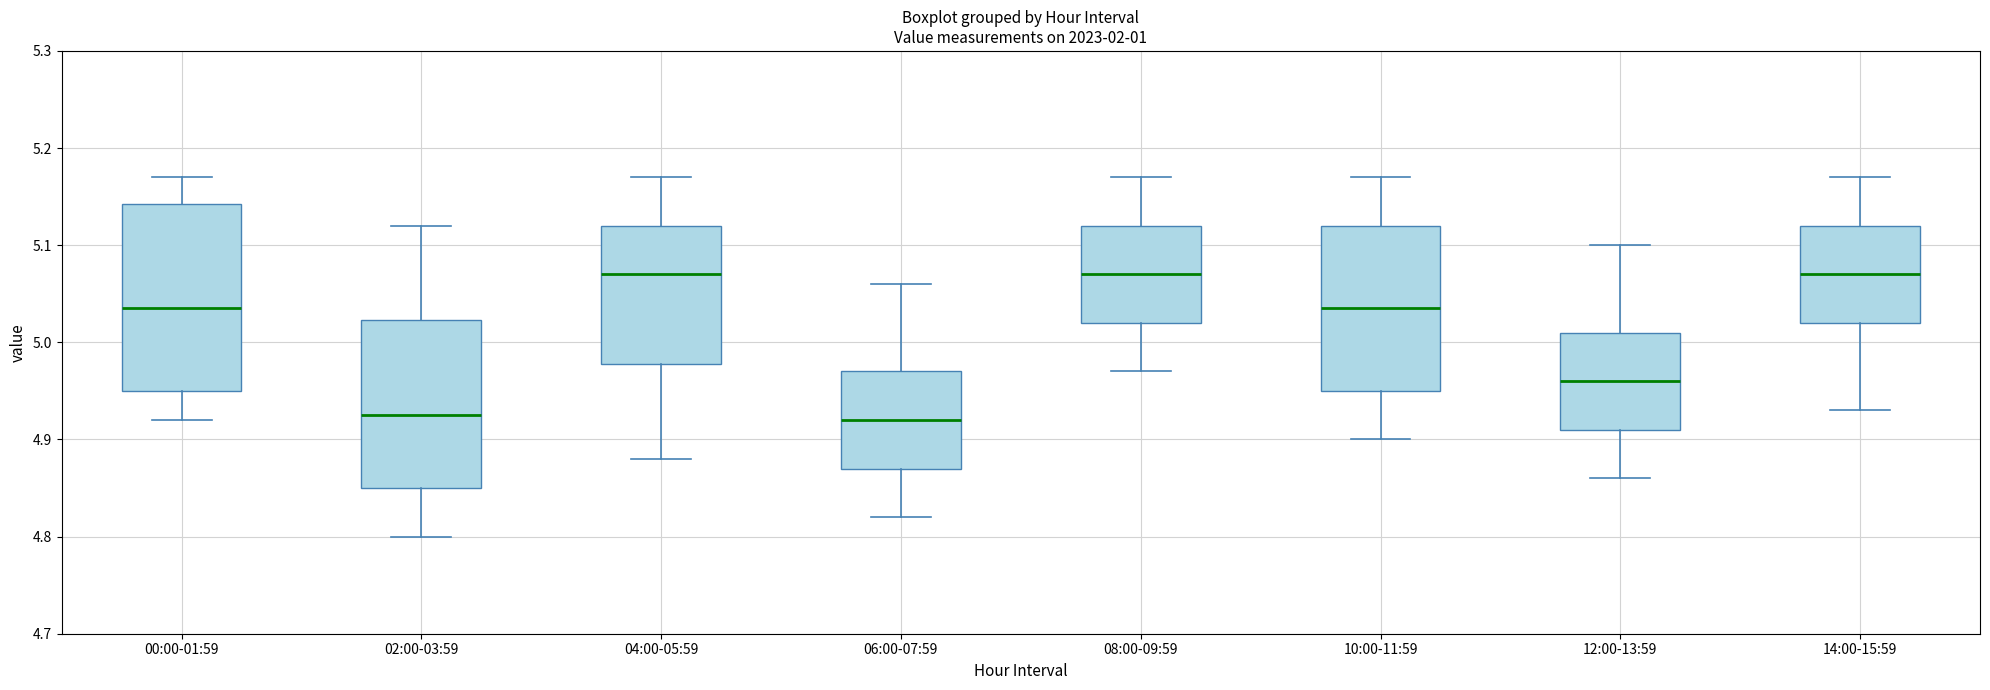

Comparing the boxes themselves (not the whiskers), which one is the tallest?

00:00-01:59